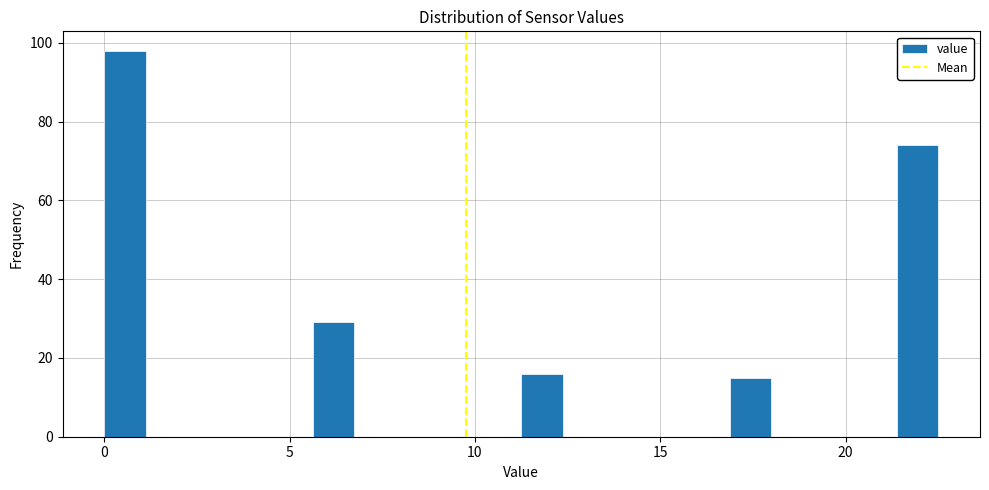

Read against the x-axis, roughly where is the centre of the tallest bar?

0.5